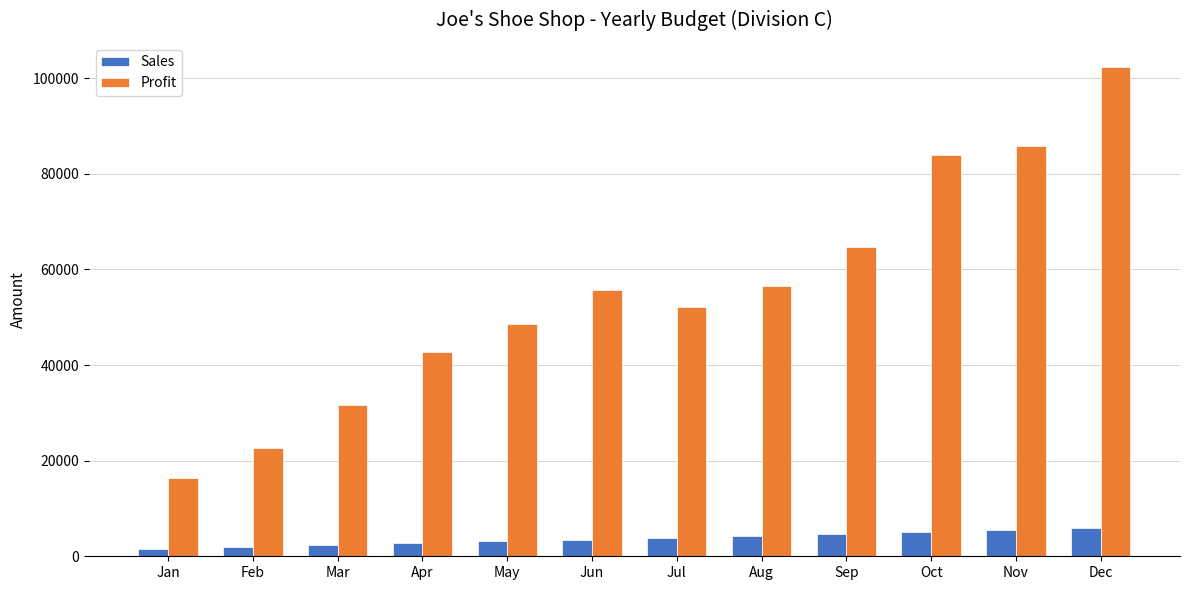

At which label does Profit reach its peak?

Dec